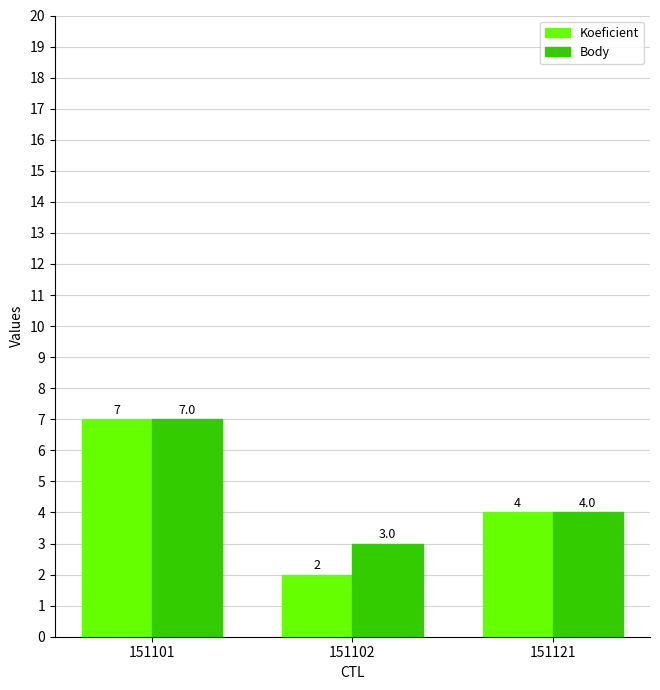

Which series has the largest range (max minus min)?

Koeficient